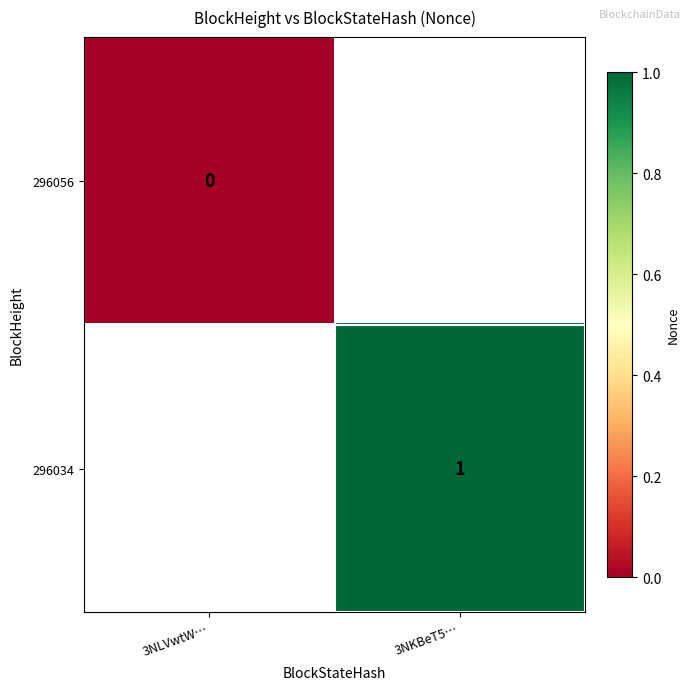

True or false: 296034 has a value of 2 at 3NKBeT5….

False